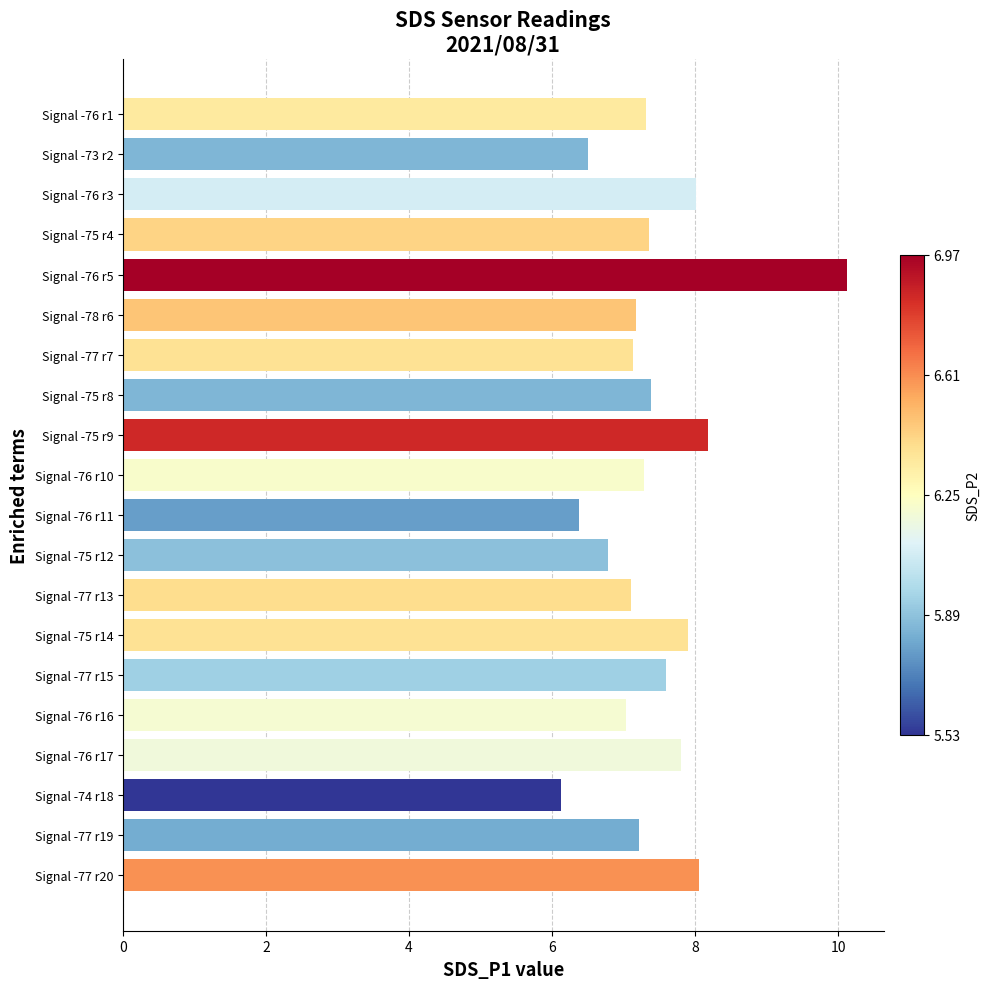

What is the ratio of the value at Signal -76 r10 to the value at Signal -75 r14?

0.9